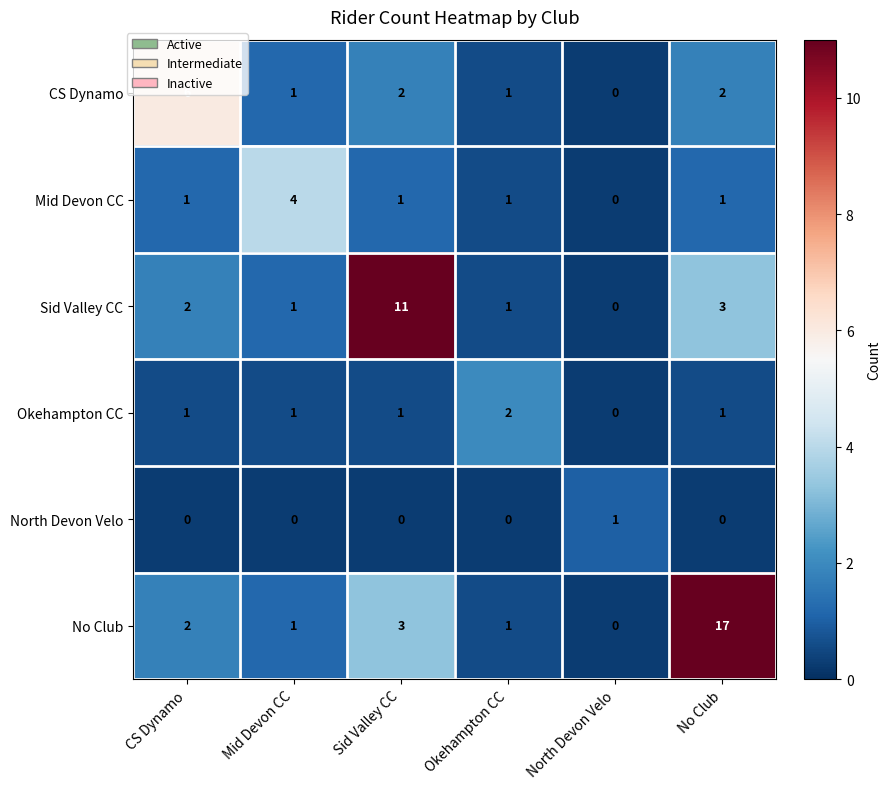

What is the total value across all series at Mid Devon CC?

8